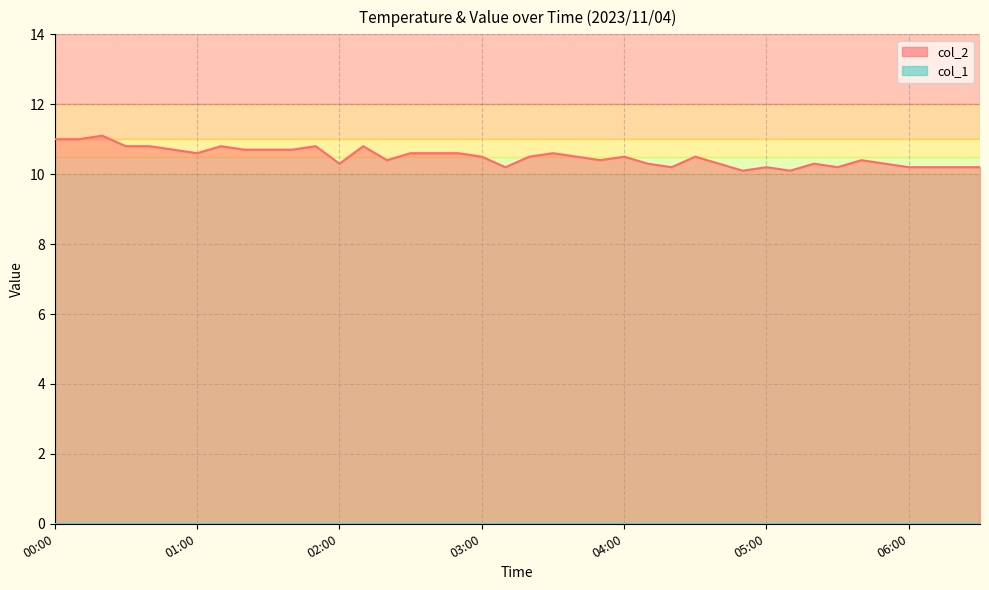

How many interior local peaks (higher than both neighbors) does the data have?

10